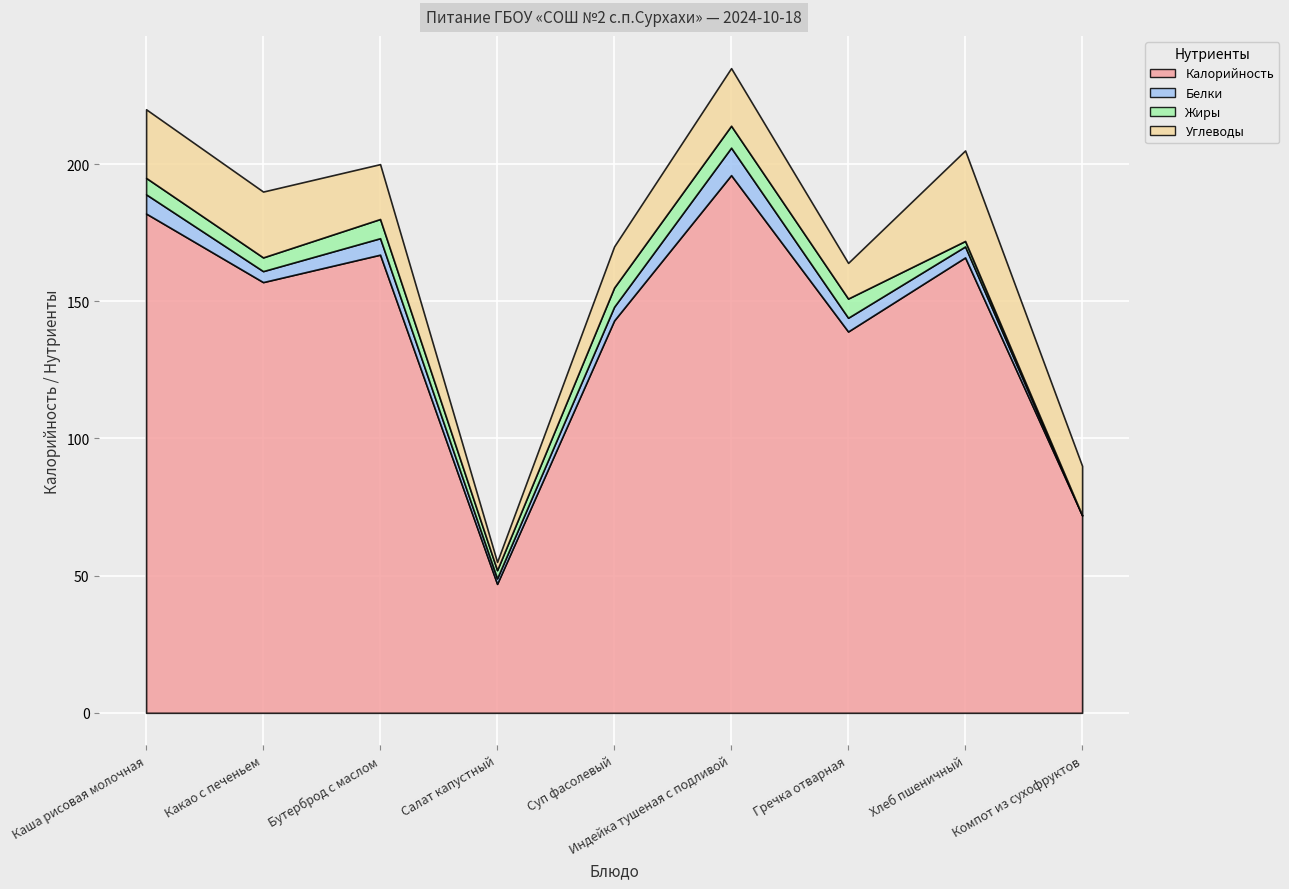

Reading left to right, transcribe all the data shown in this chart.

Калорийность: Каша рисовая молочная=182	Какао с печеньем=157	Бутерброд с маслом=167	Салат капустный=47	Суп фасолевый=143	Индейка тушеная с подливой=196	Гречка отварная=139	Хлеб пшеничный=166	Компот из сухофруктов=72
Белки: Каша рисовая молочная=7	Какао с печеньем=4	Бутерброд с маслом=6	Салат капустный=2	Суп фасолевый=5	Индейка тушеная с подливой=10	Гречка отварная=5	Хлеб пшеничный=4	Компот из сухофруктов=0
Жиры: Каша рисовая молочная=6	Какао с печеньем=5	Бутерброд с маслом=7	Салат капустный=3	Суп фасолевый=7	Индейка тушеная с подливой=8	Гречка отварная=7	Хлеб пшеничный=2	Компот из сухофруктов=0
Углеводы: Каша рисовая молочная=25	Какао с печеньем=24	Бутерброд с маслом=20	Салат капустный=3	Суп фасолевый=15	Индейка тушеная с подливой=21	Гречка отварная=13	Хлеб пшеничный=33	Компот из сухофруктов=18